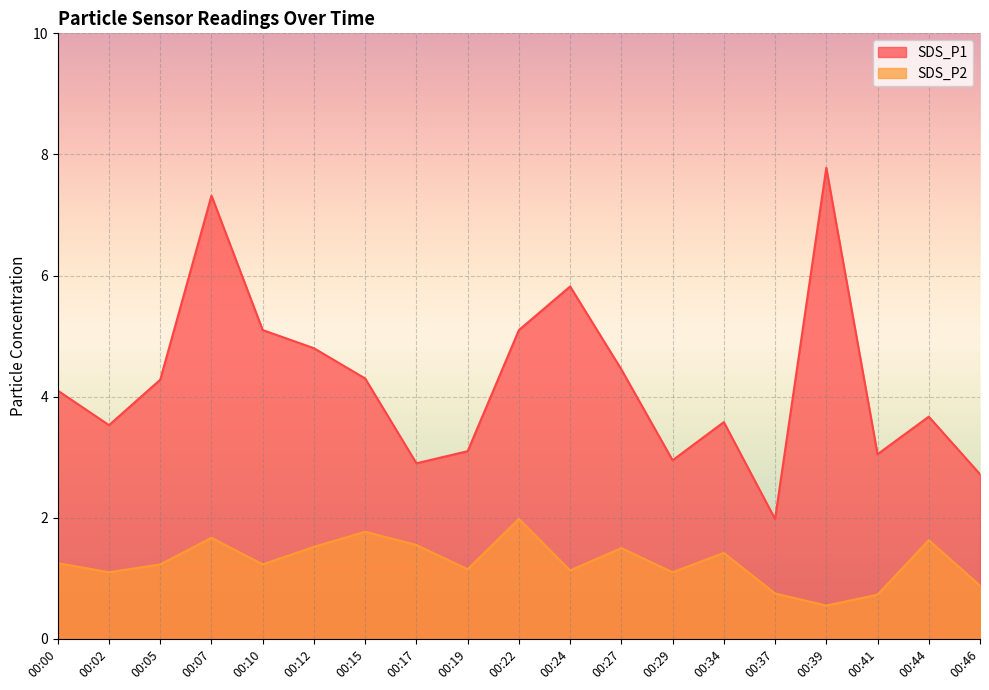

Which category has the lowest value in the SDS_P2 series?

00:39